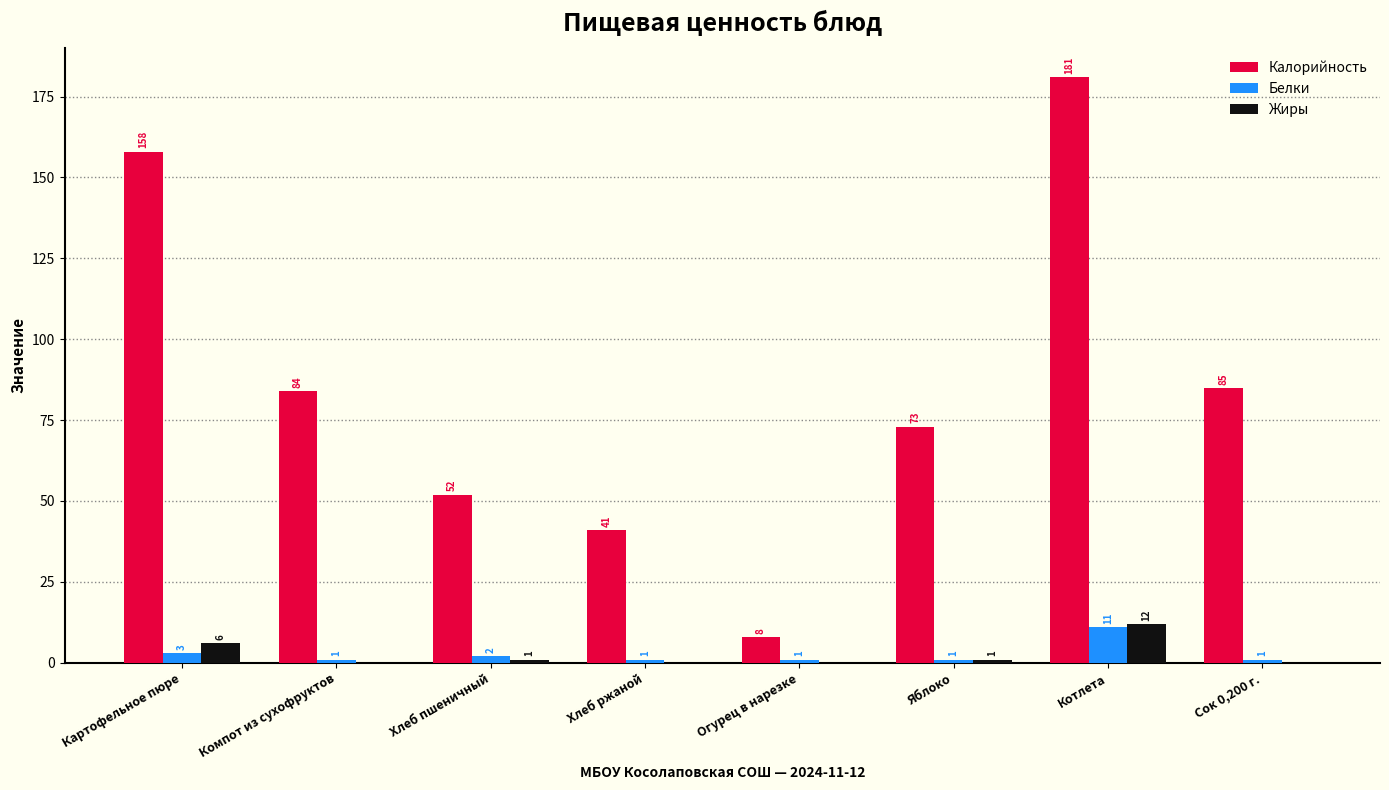

Which series has the widest spread of values?

Калорийность